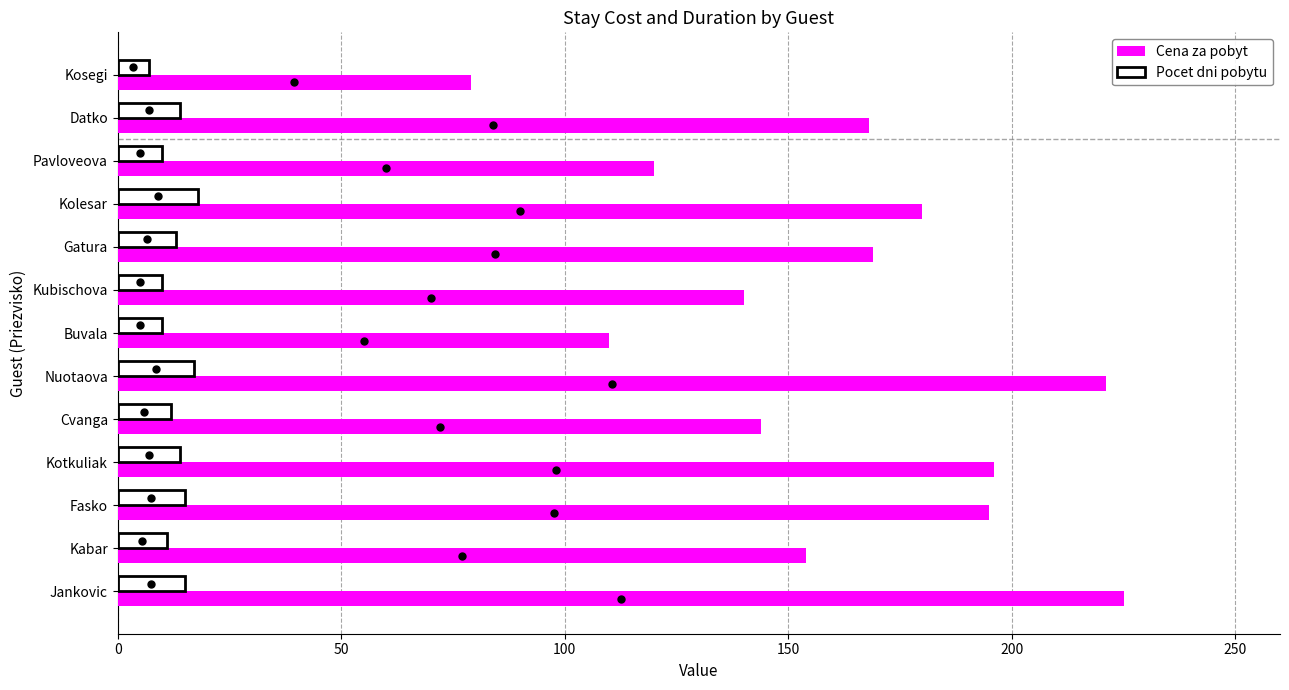

Where is Cena za pobyt nearest to the value 152?

Kabar